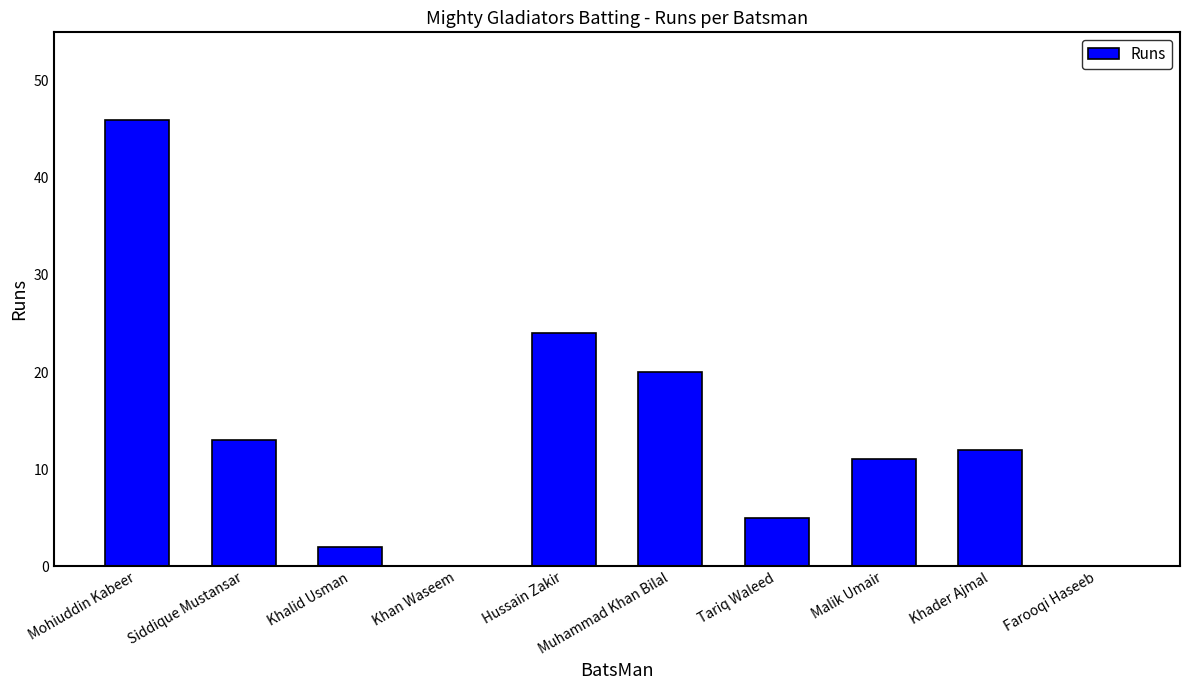

Is it true that the value at Khader Ajmal is 12?

True